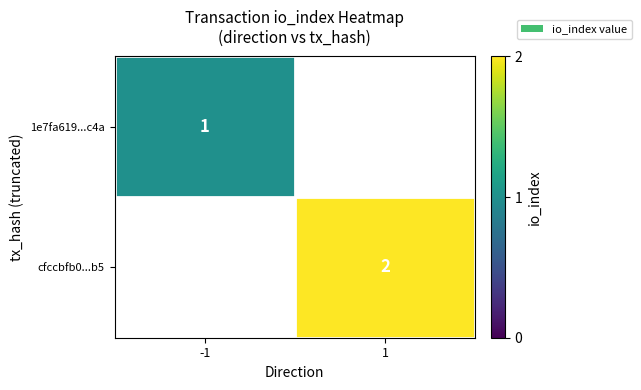

Is it true that cfccbfb0...b5 equals 2.6 at 1?

False